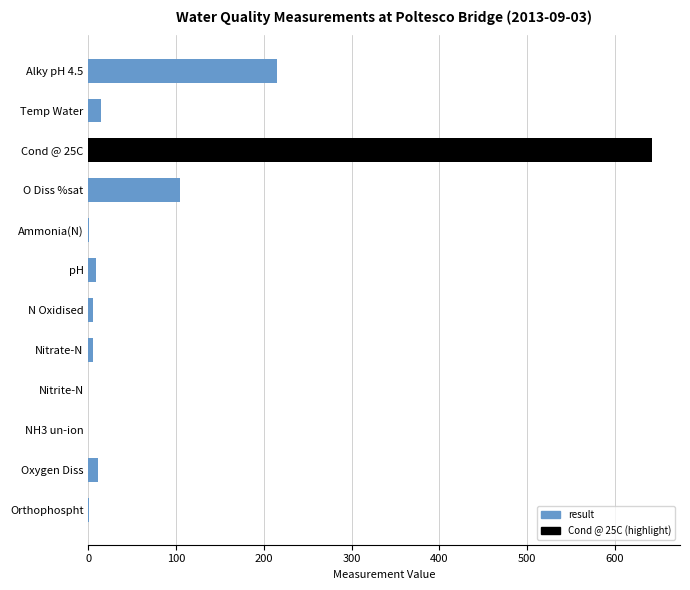

Which has a higher value, Ammonia(N) or O Diss %sat?

O Diss %sat